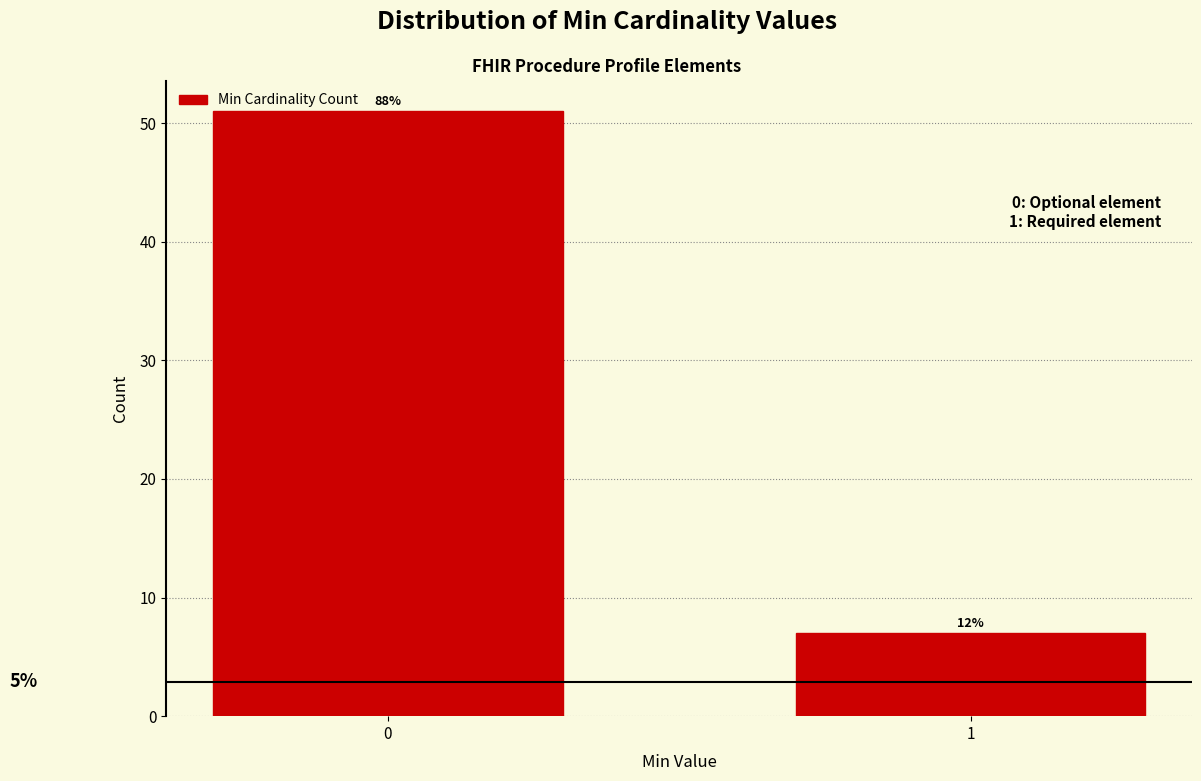

How many bars are there in total?

2